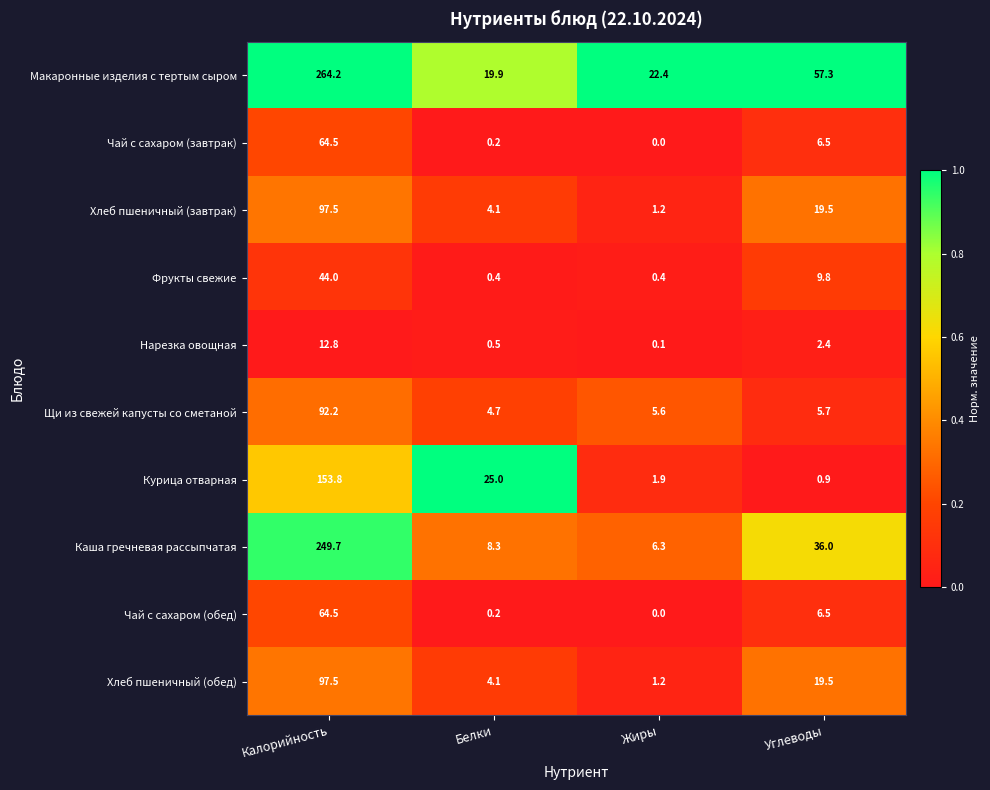

What is the difference between the highest and lowest values at Белки?

24.8